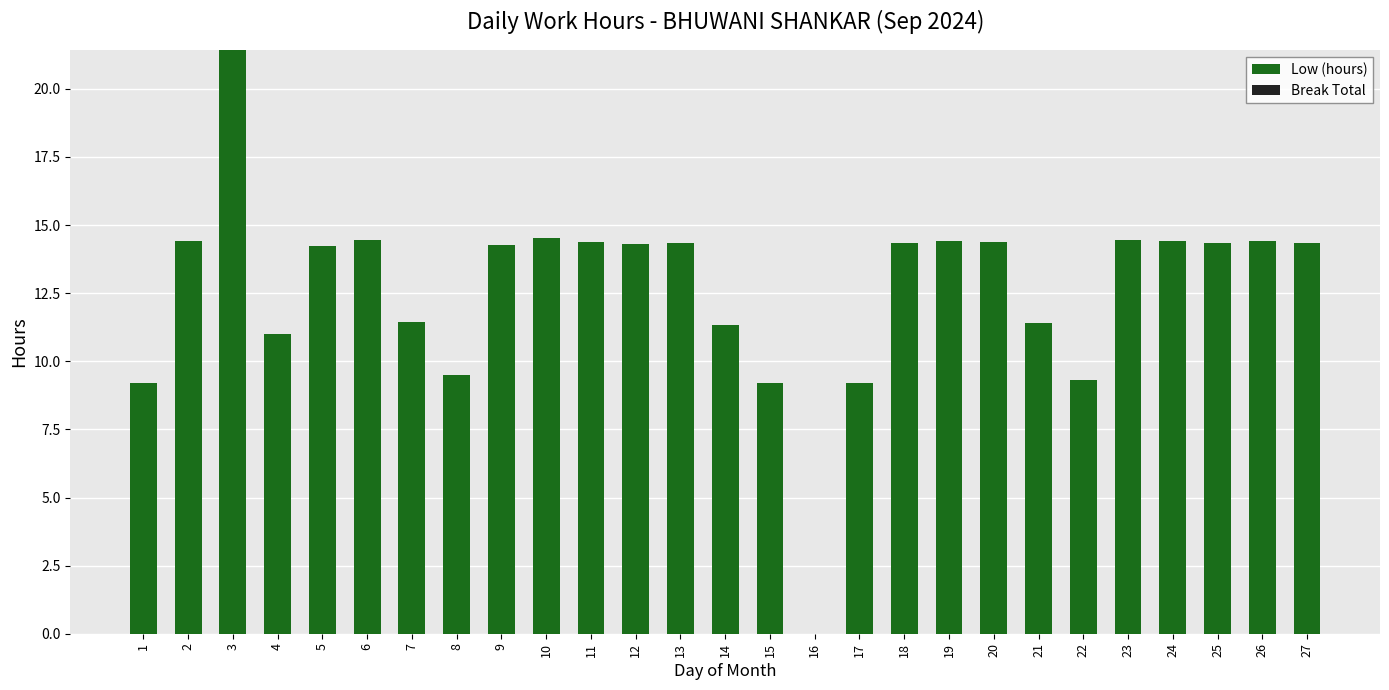

What is the sum of all values?

343.0